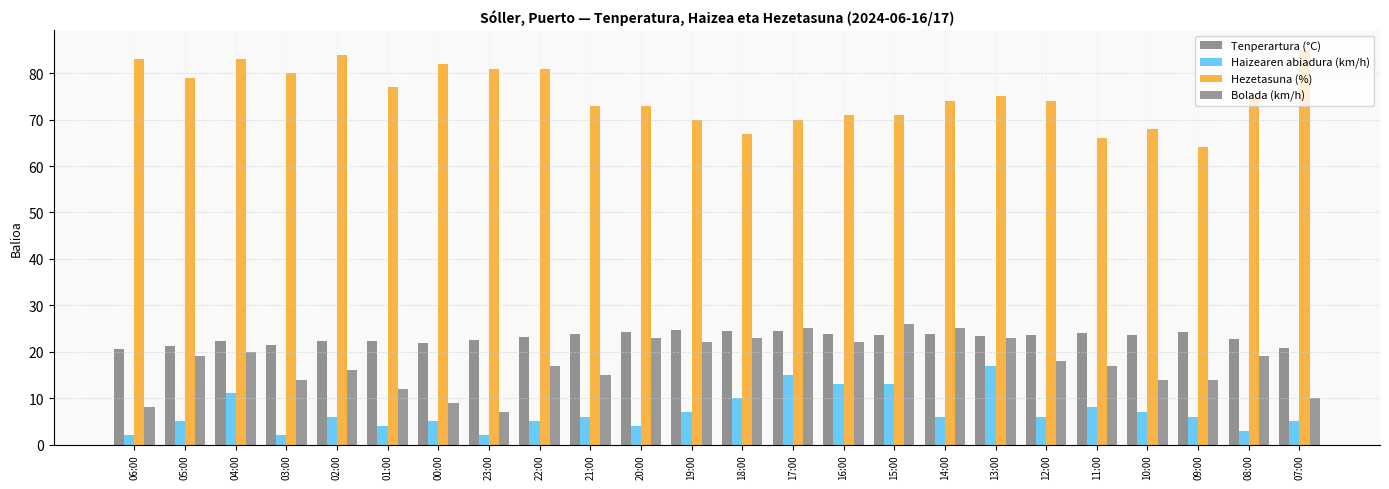

How many groups of bars are there?

24